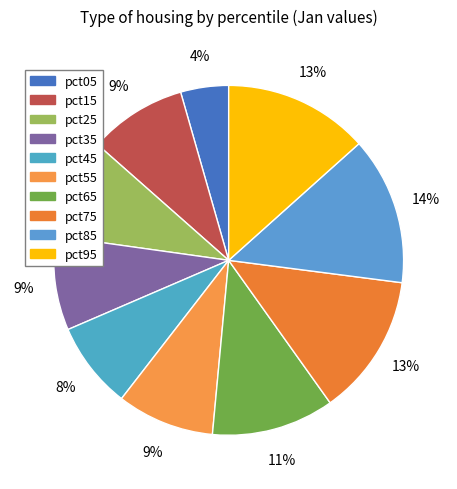

To the nearest percent, what percentage of the pie is pct25?

9%